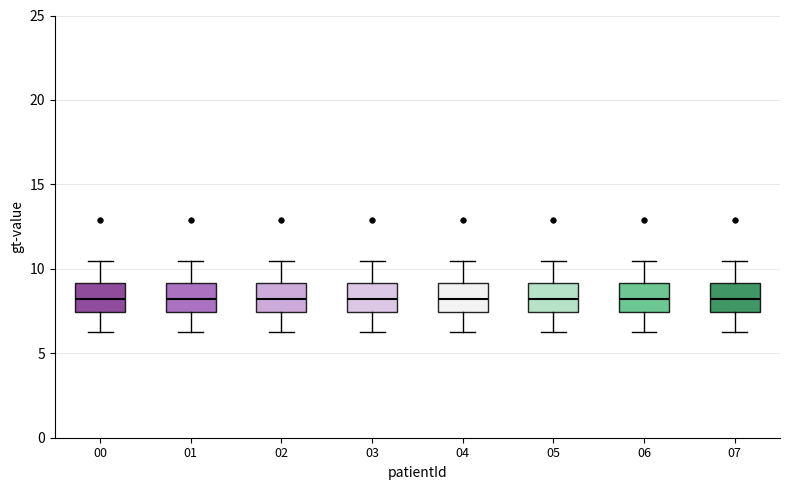

Where does the lower whisker of the box at x = 05 end on the y-axis? The values are not printed on the chart, so give them approximately, as read against the axis.

6.5